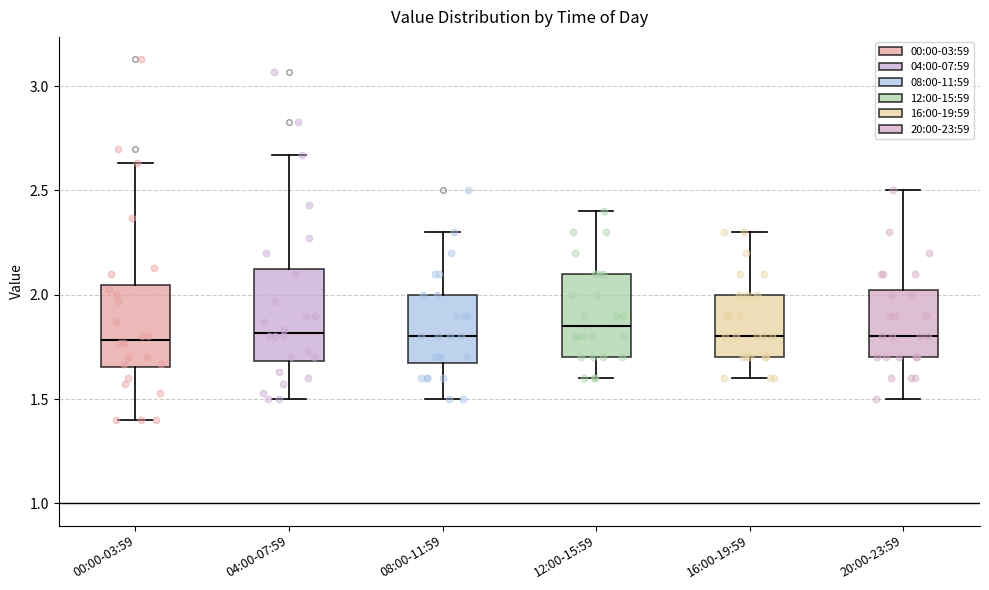

Reading left to right, transcribe this box plot: for each box, give where its median line is, the range the box spans, and where its two whiskers end, as read against the y-axis. The values are not printed on the chart, so give them approximately, as read against the axis.

00:00-03:59: median 1.80, box 1.65 to 2.05, whiskers 1.40 to 2.65
04:00-07:59: median 1.80, box 1.70 to 2.15, whiskers 1.50 to 2.65
08:00-11:59: median 1.80, box 1.70 to 2.00, whiskers 1.50 to 2.30
12:00-15:59: median 1.85, box 1.70 to 2.10, whiskers 1.60 to 2.40
16:00-19:59: median 1.80, box 1.70 to 2.00, whiskers 1.60 to 2.30
20:00-23:59: median 1.80, box 1.70 to 2.05, whiskers 1.50 to 2.50